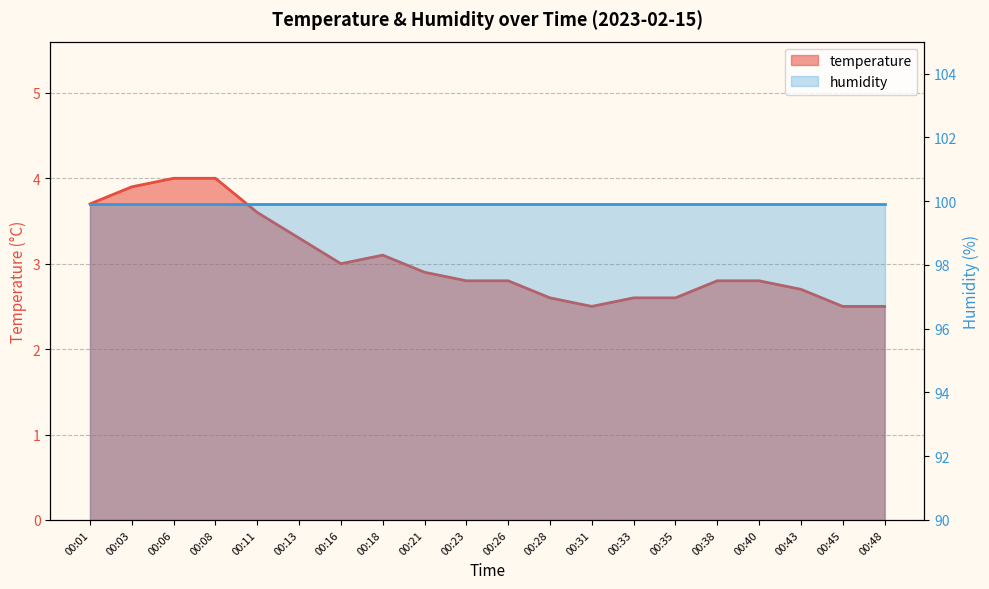

How many categories are shown in the chart?

20